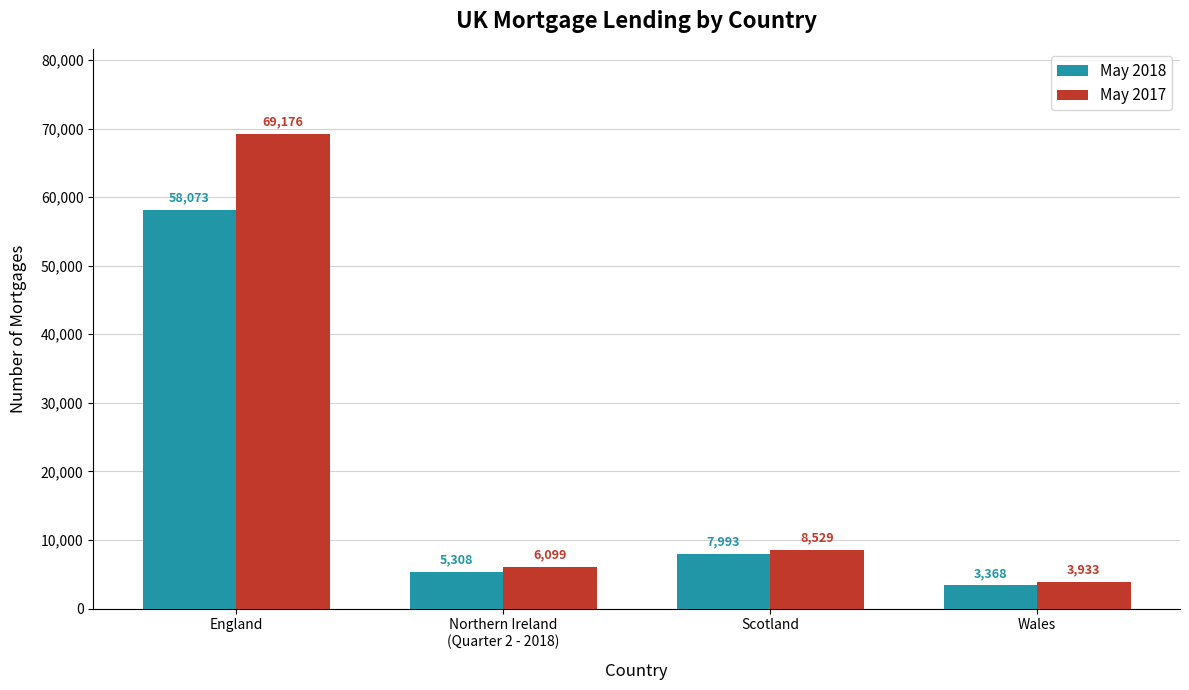

What is the highest value of the May 2018 series?

58073